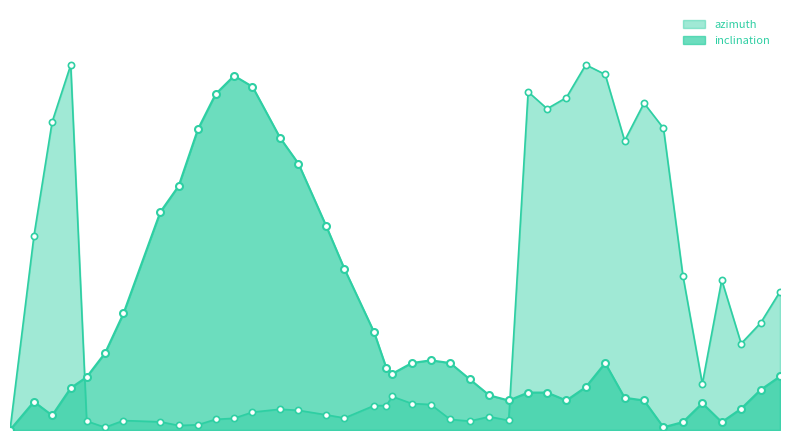

At how many categories does at least one series exceed 10?

11